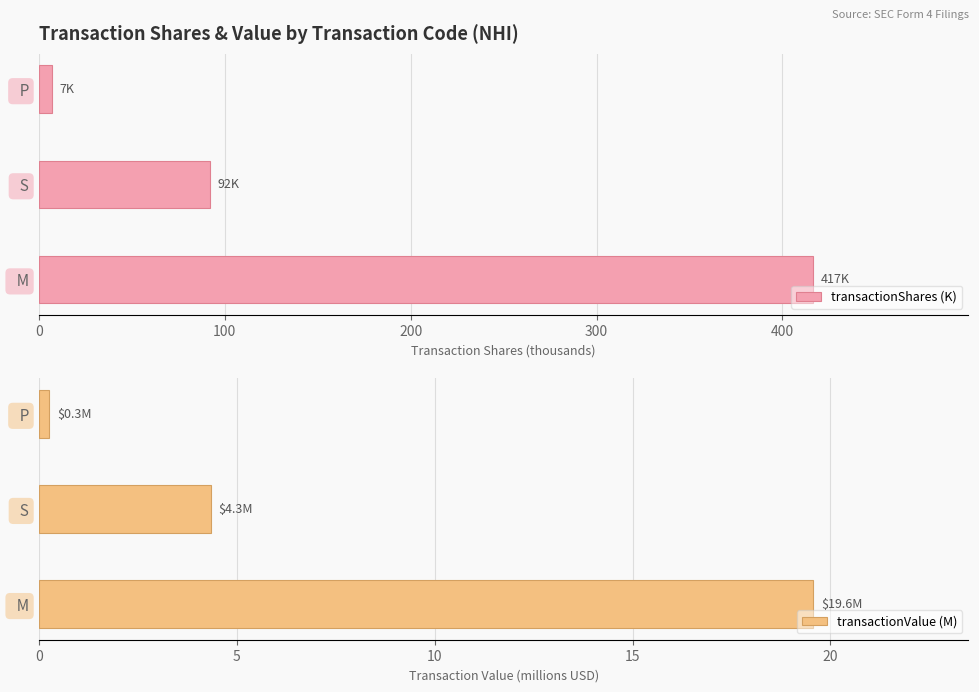

What is the maximum value for transactionValue (M)?

19.6